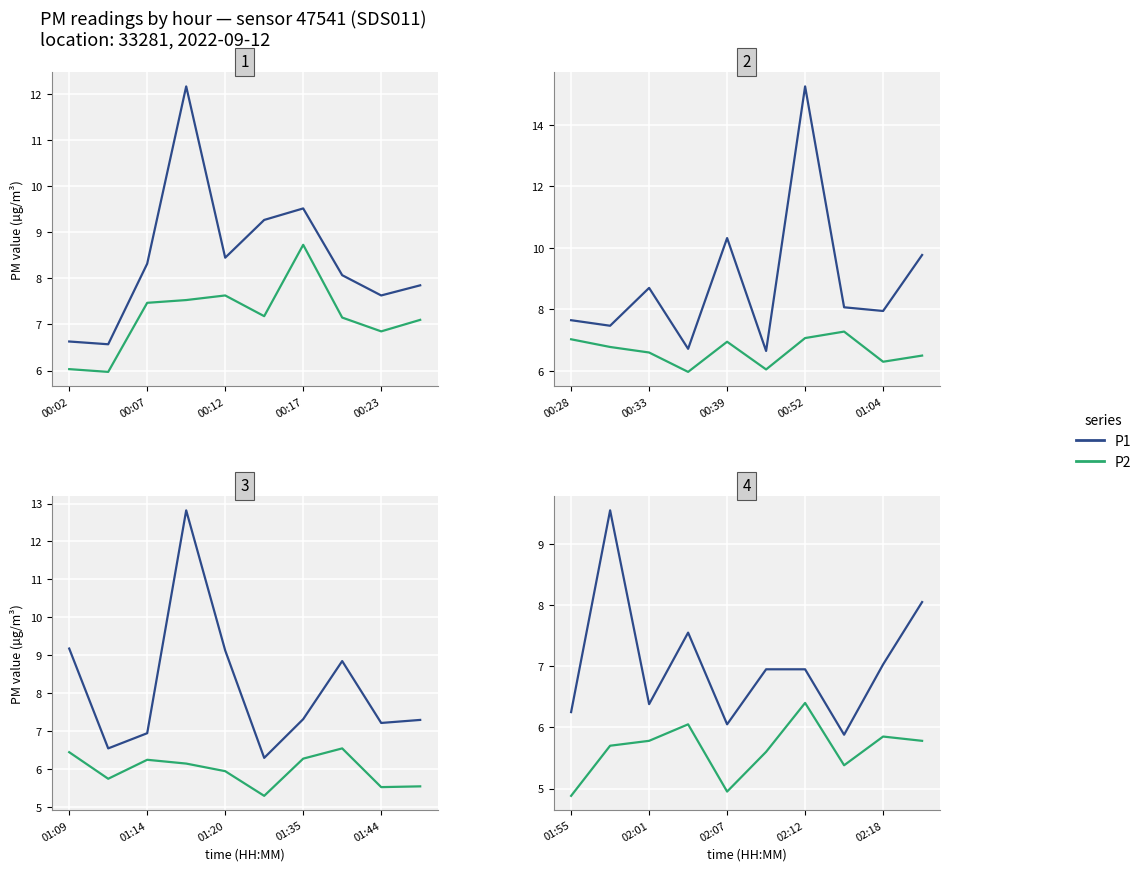

At which label does P1 first exceed 6?

01:55